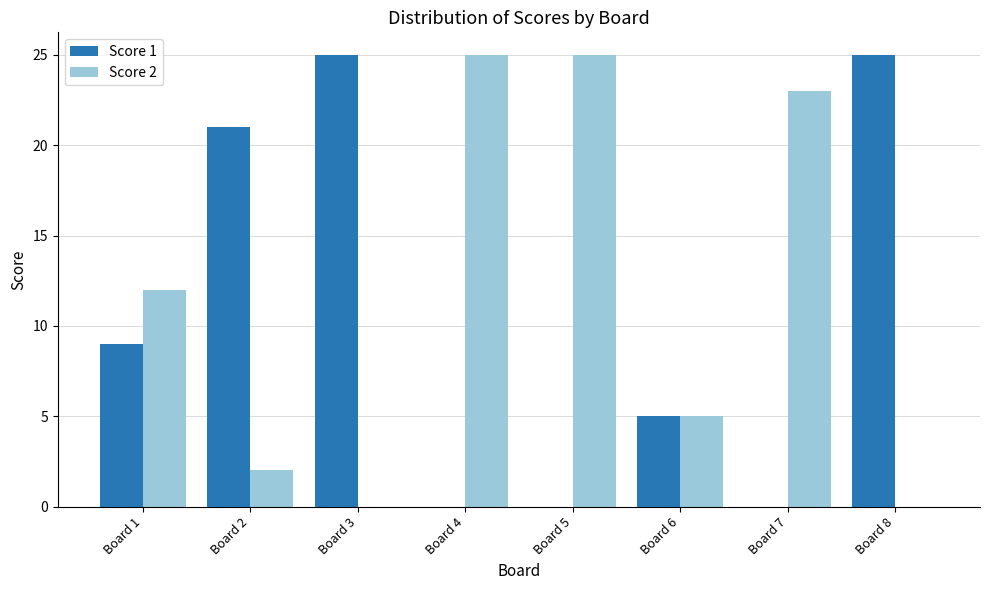

The value of Score 1 at Board 8 is 25. True or false?

True